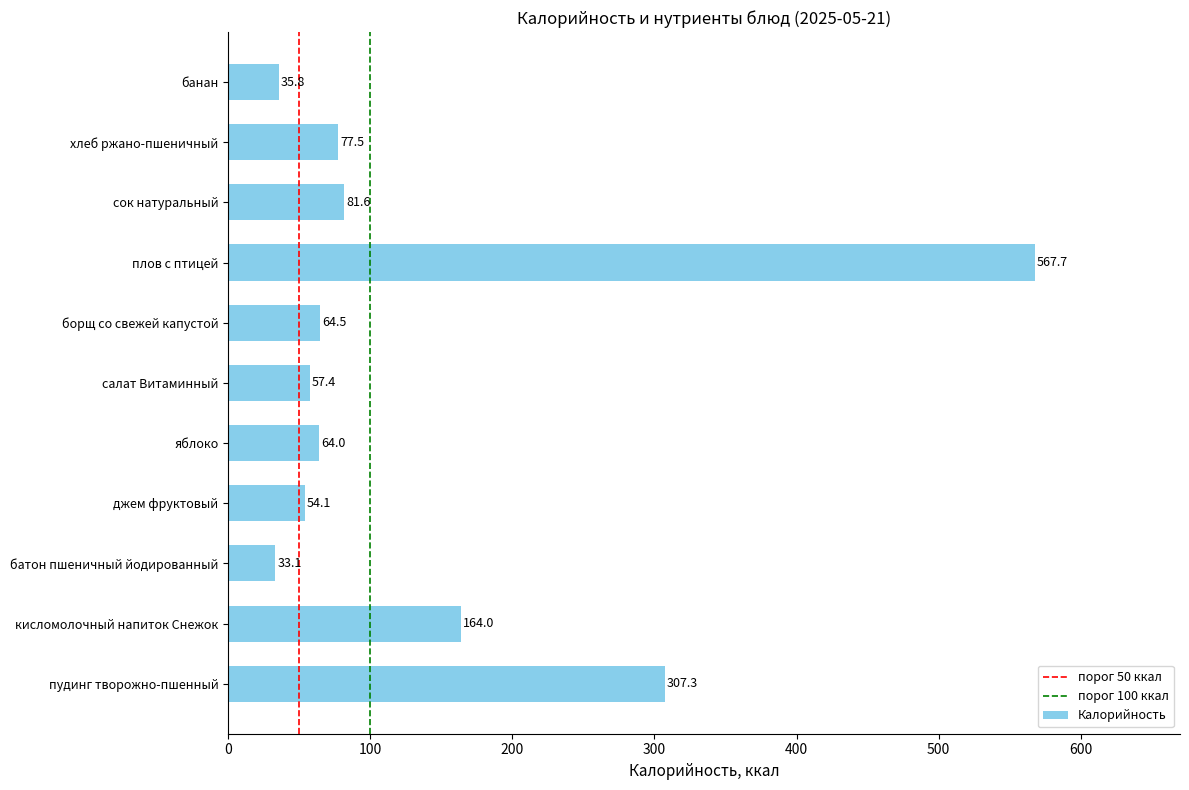

Where is the data nearest to the value 300?

пудинг творожно-пшенный